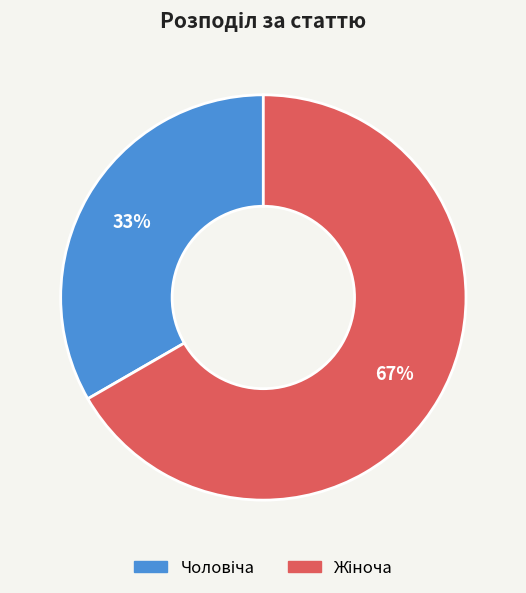

Does any single category account for the majority?

Yes